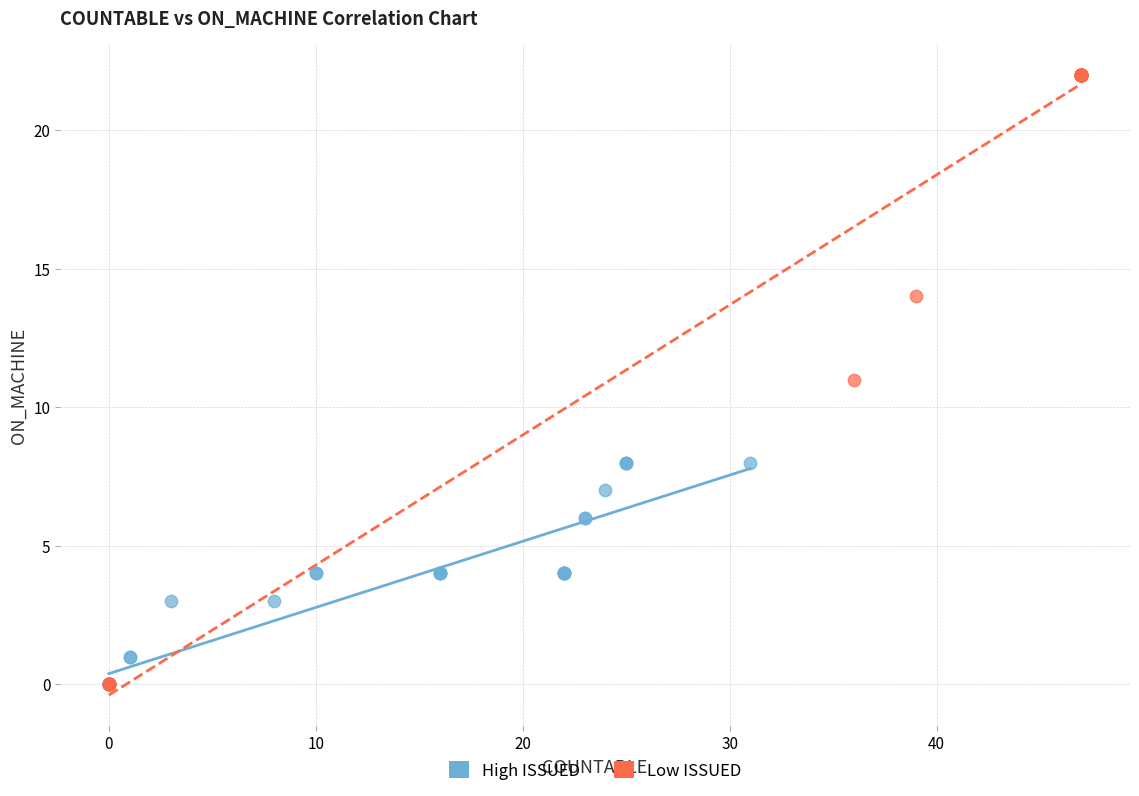

Which series contains the highest Y value?

Low ISSUED